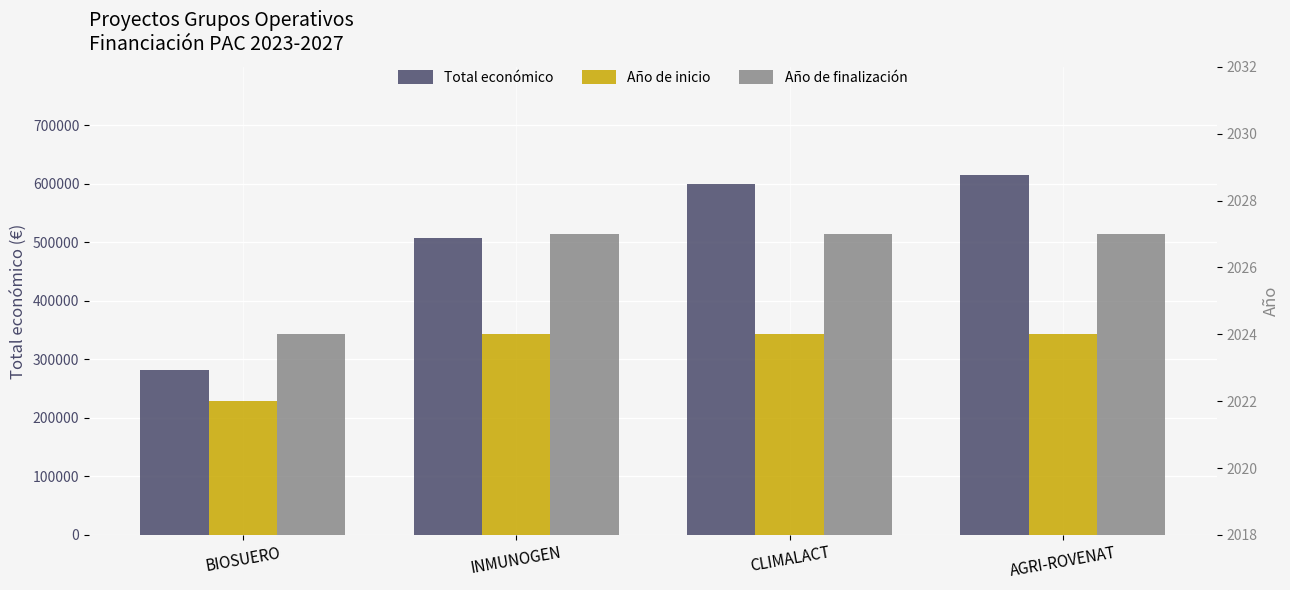

Rank the series by their maximum value, from highest to lowest.

Total económico, Año de finalización, Año de inicio